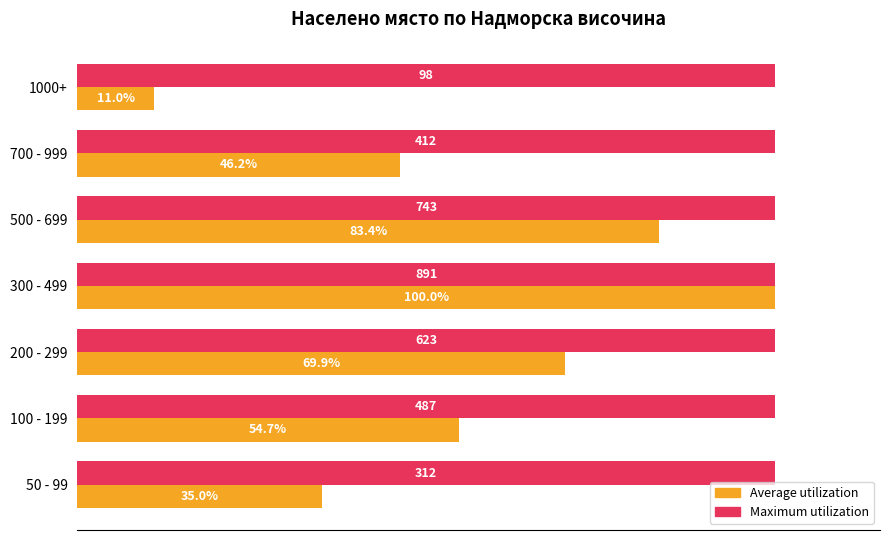

Which category has the highest value in the Average utilization series?

300 - 499